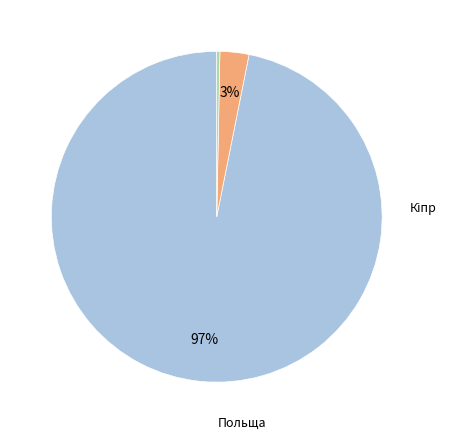

Is there any slice that represents more than half of the pie?

Yes